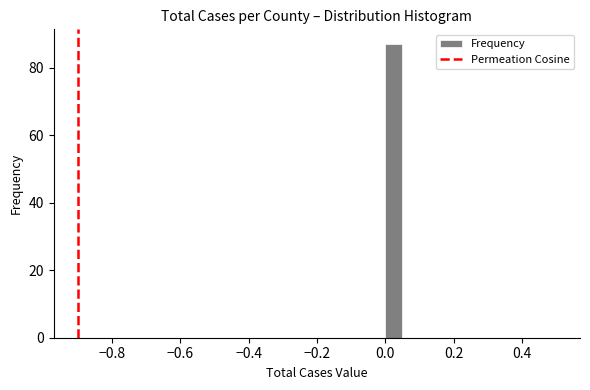

Around what value on the x-axis is the tallest bar? Give the approximate position of its centre, as read against the axis.

0.02